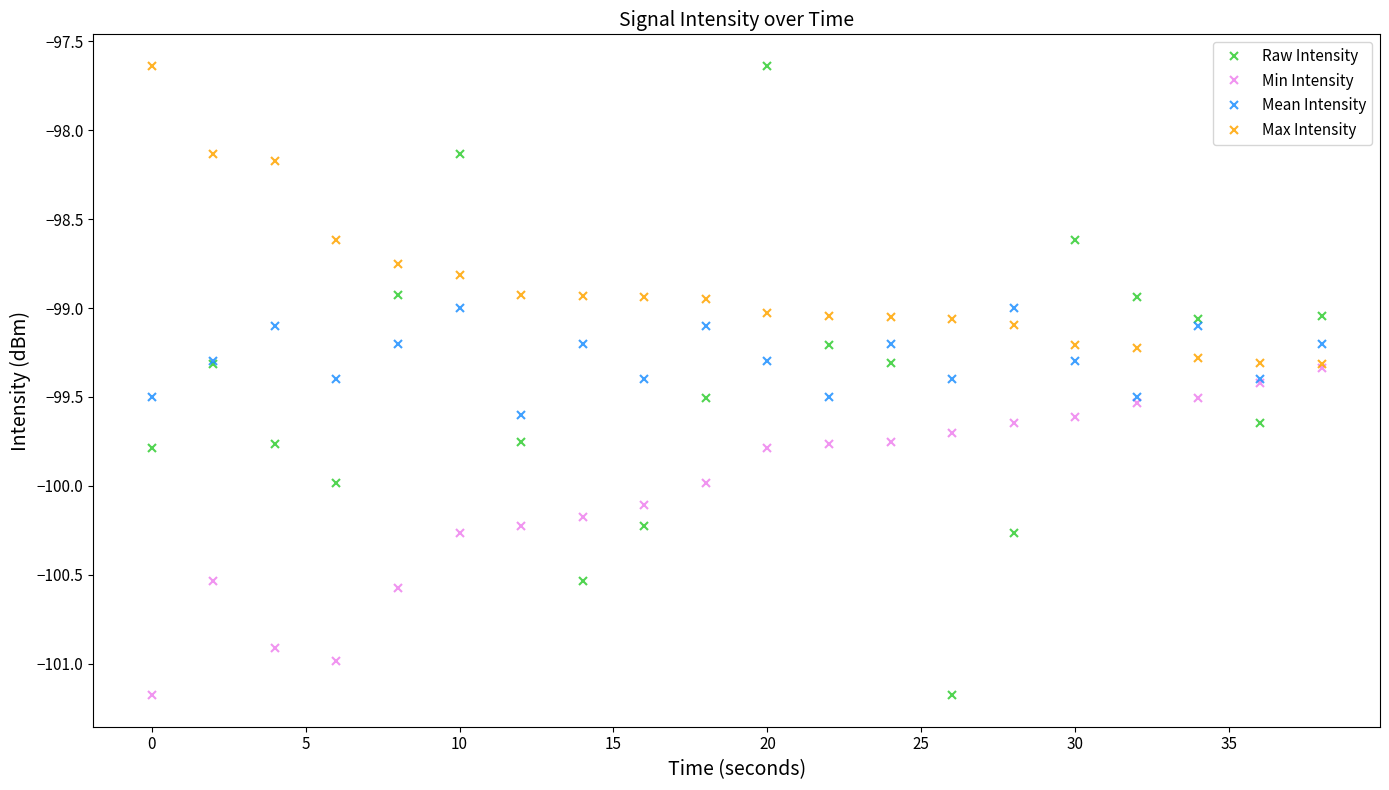

What is the greatest value displayed?

-97.6